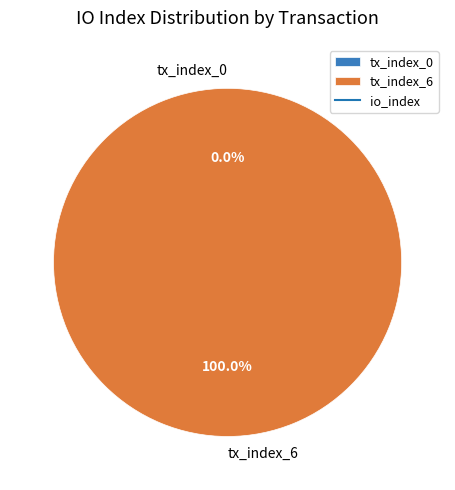

Combined, do tx_index_6 and tx_index_0 account for over 50%?

Yes